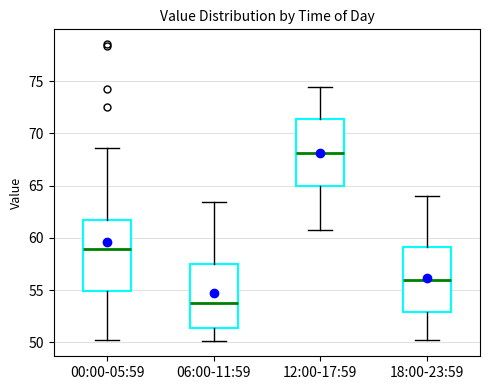

Reading left to right, transcribe this box plot: for each box, give where its median line is, the range the box spans, and where its two whiskers end, as read against the y-axis. The values are not printed on the chart, so give them approximately, as read against the axis.

00:00-05:59: median 59.0, box 55.0 to 61.5, whiskers 50.0 to 68.5
06:00-11:59: median 54.0, box 51.5 to 57.5, whiskers 50.0 to 63.5
12:00-17:59: median 68.0, box 65.0 to 71.5, whiskers 61.0 to 74.5
18:00-23:59: median 56.0, box 53.0 to 59.0, whiskers 50.0 to 64.0